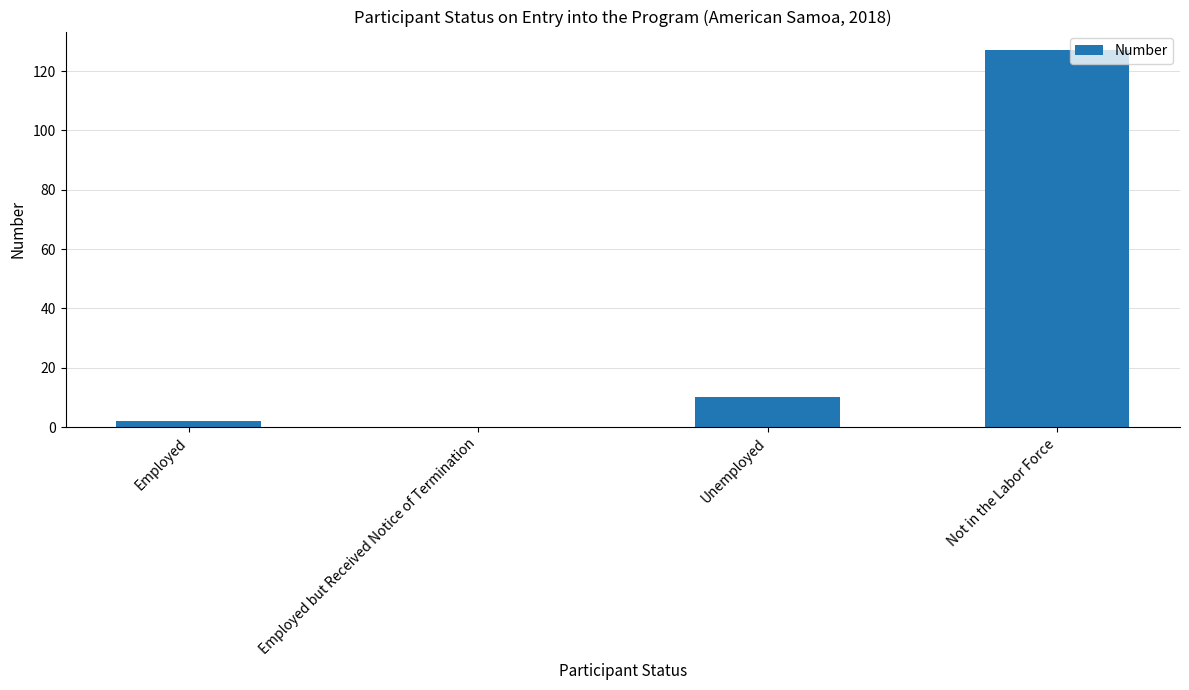

What value does the data have at Unemployed?

10